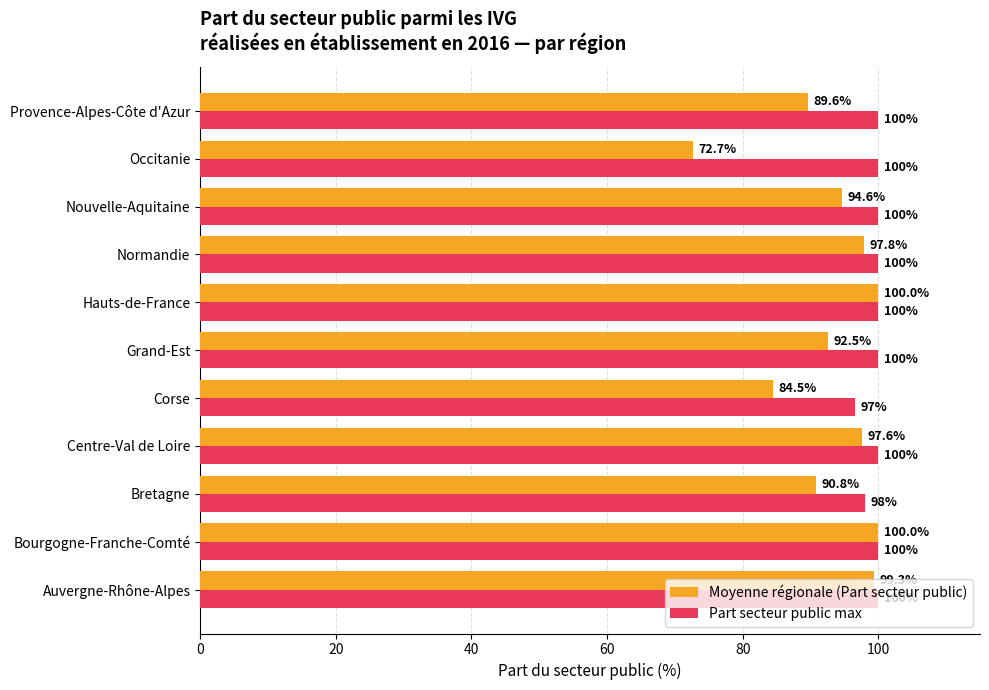

What is the approximate value of Moyenne régionale (Part secteur public) at Occitanie?

72.7